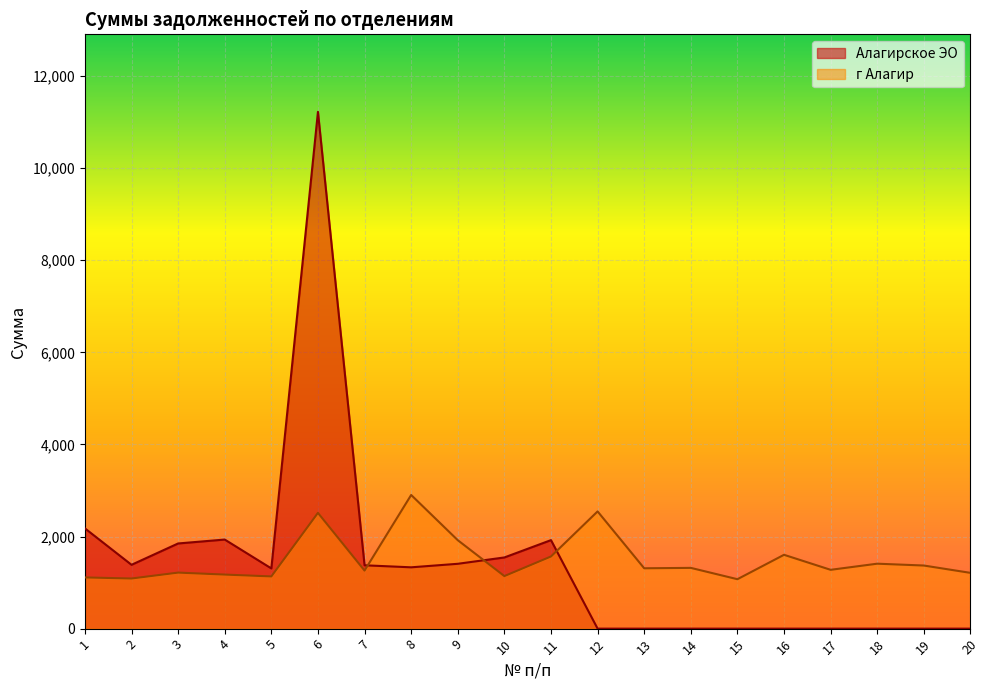

List the series in order of their peak value, highest first.

Алагирское ЭО, г Алагир